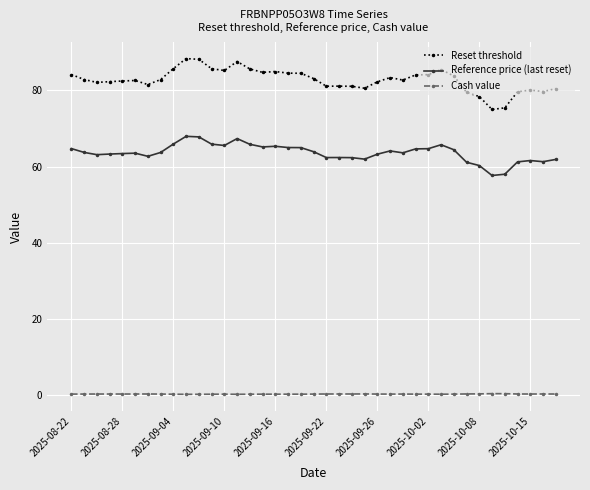

How many lines are shown in the chart?

3